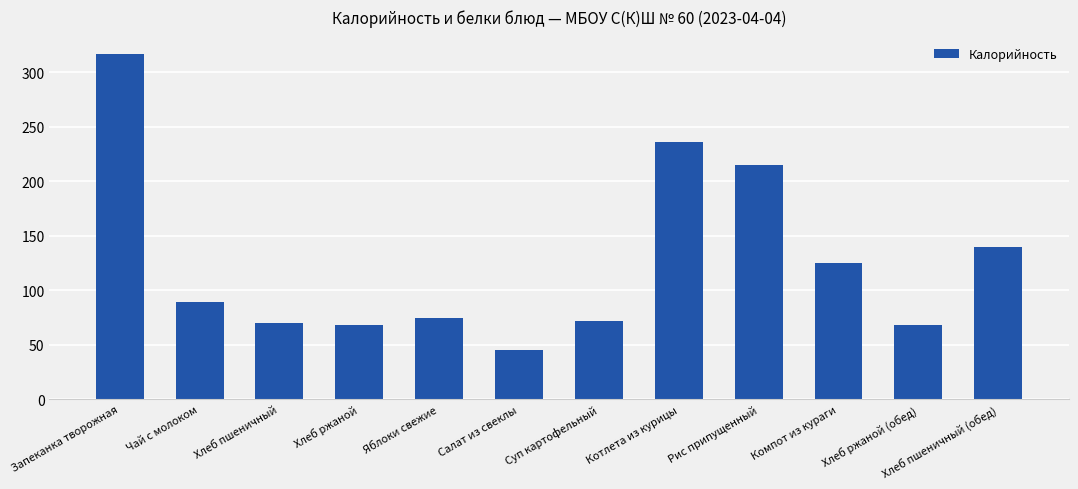

Where is the data nearest to the value 181?

Рис припущенный